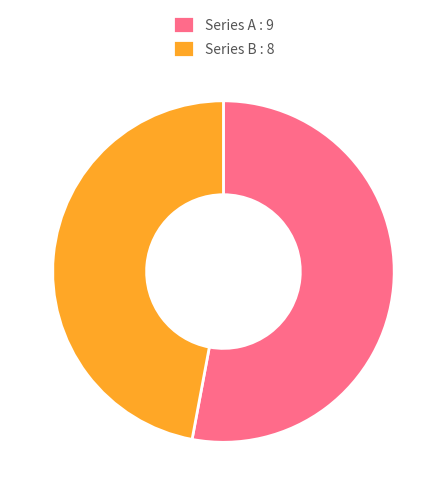

The Series B : 8 slice represents 47% of the pie. True or false?

True